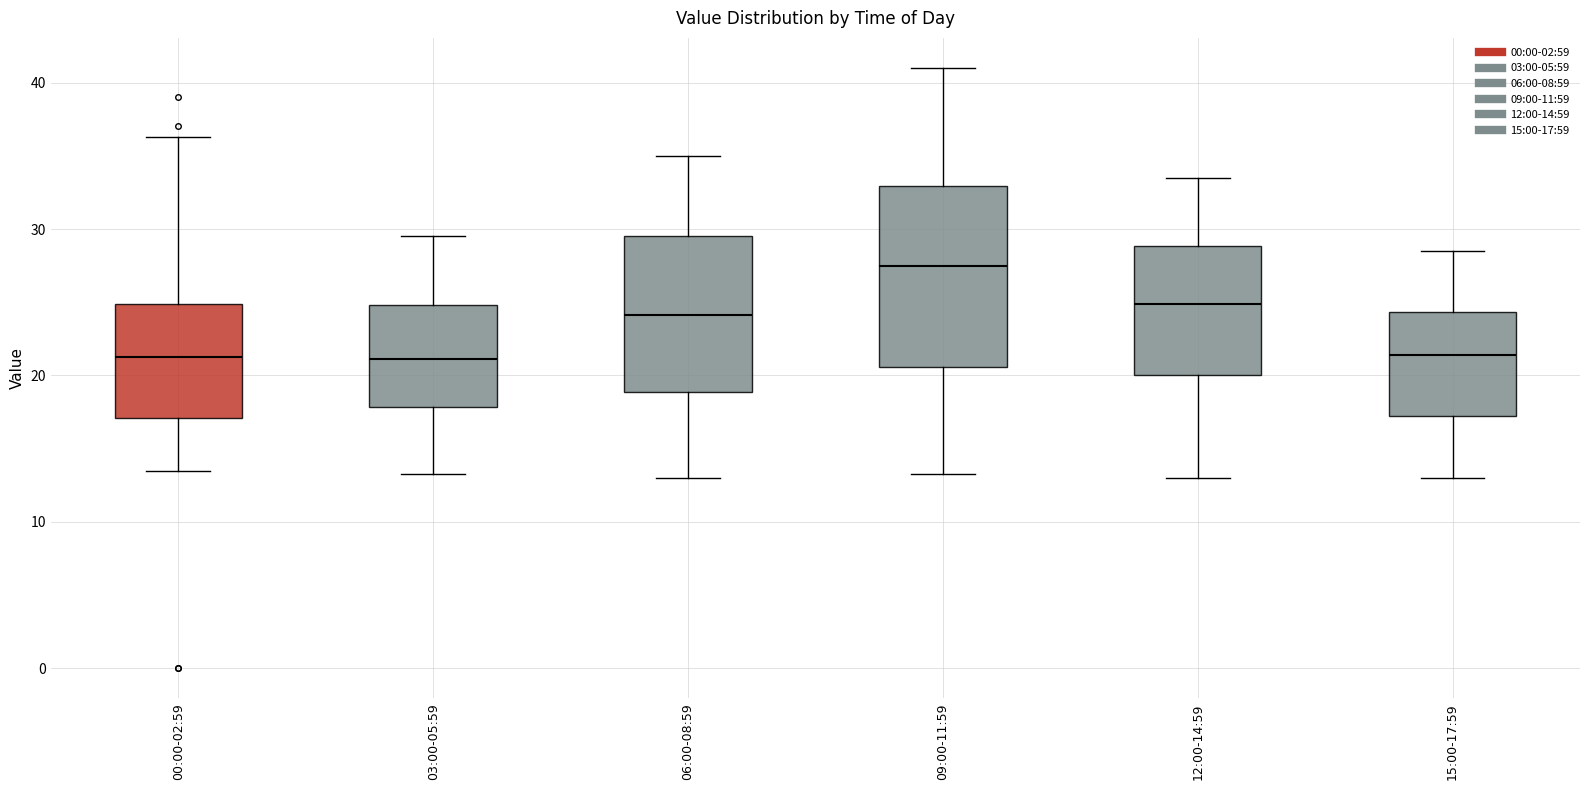

Reading left to right, read every box against the y-axis: the position of its median line, the range the box covers, and the ends of its whiskers. The values are not printed on the chart, so give them approximately, as read against the axis.

00:00-02:59: median 21, box 17 to 25, whiskers 14 to 36
03:00-05:59: median 21, box 18 to 25, whiskers 13 to 30
06:00-08:59: median 24, box 19 to 30, whiskers 13 to 35
09:00-11:59: median 28, box 21 to 33, whiskers 13 to 41
12:00-14:59: median 25, box 20 to 29, whiskers 13 to 34
15:00-17:59: median 21, box 17 to 24, whiskers 13 to 29